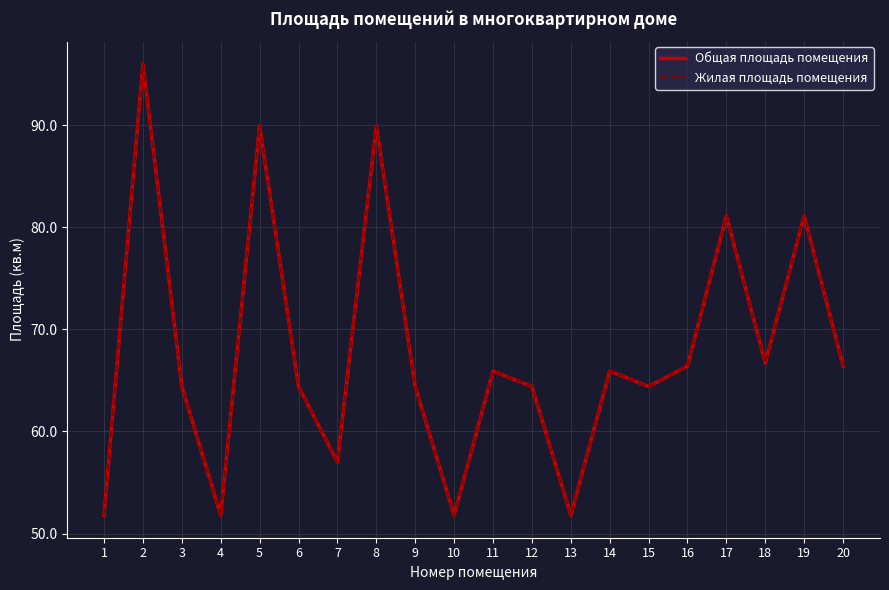

What is the difference between the Жилая площадь помещения values at 20 and 17?

14.7